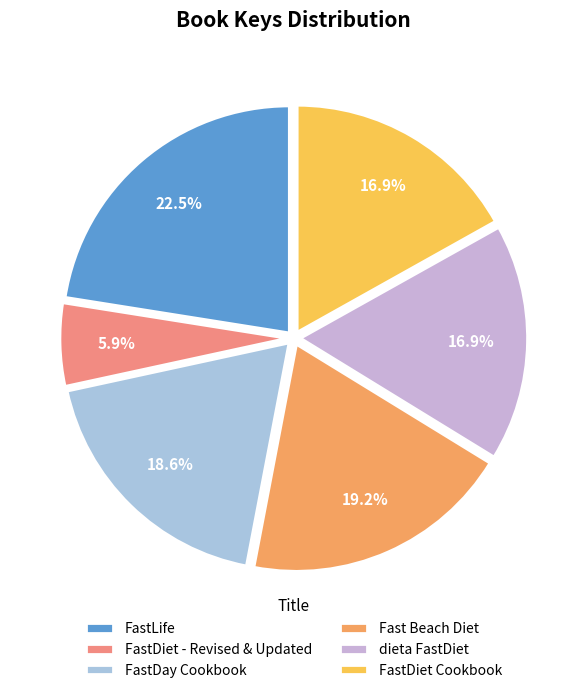

Is there a majority slice in this chart?

No